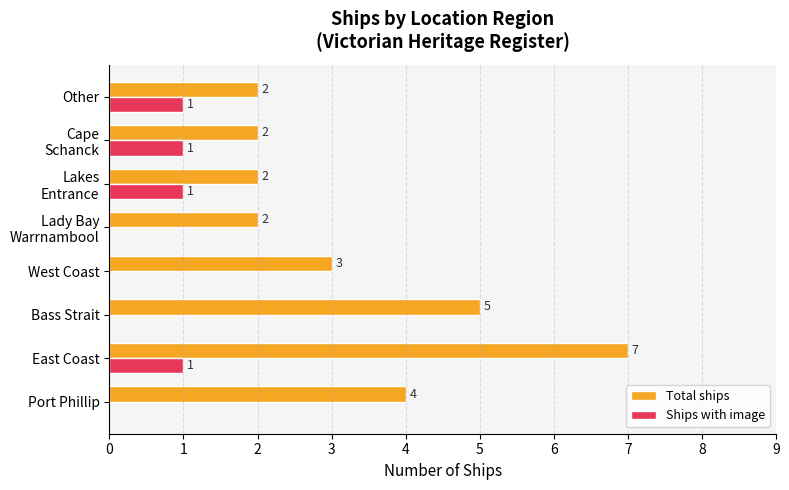

Which series has the largest total across all categories?

Total ships